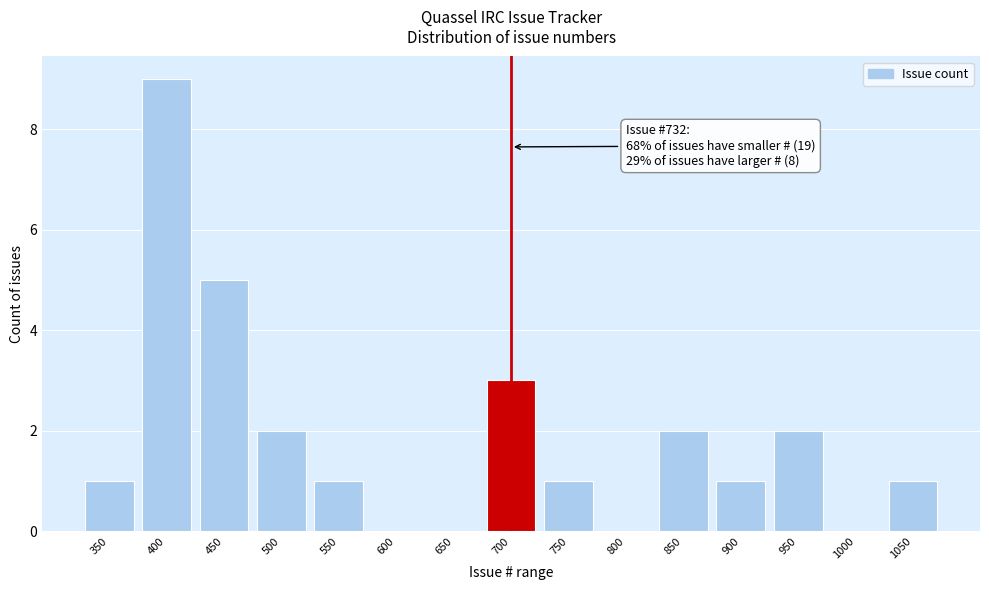

Reading right to left, list all the values displayed in this chart.

1050=1	1000=0	950=2	900=1	850=2	800=0	750=1	700=3	650=0	600=0	550=1	500=2	450=5	400=9	350=1